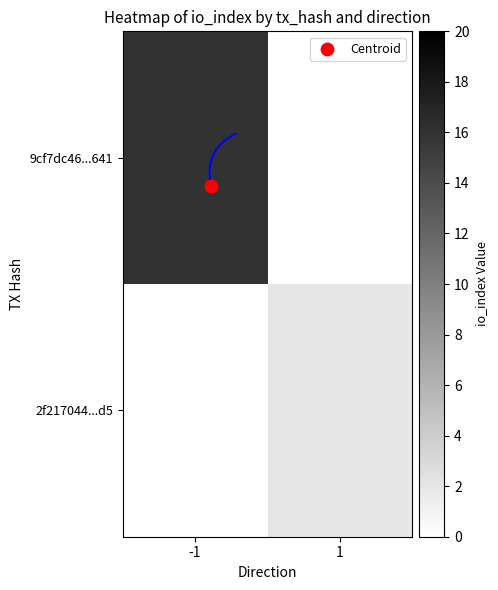

The value of 2f217044...d5 at 1 is 2.0. True or false?

True